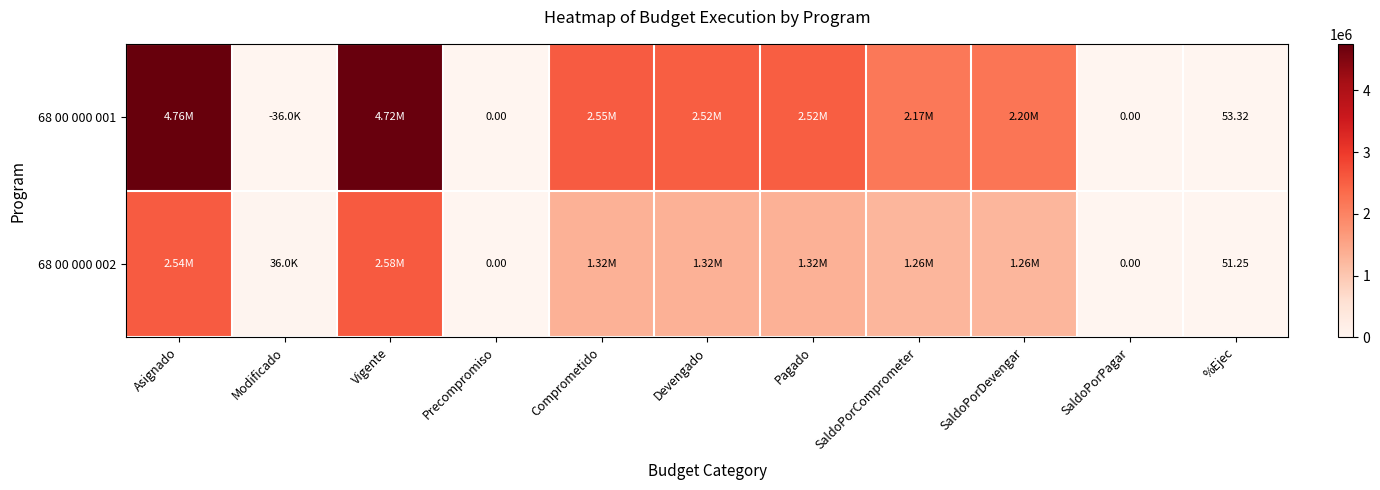

How many positive values does the 68 00 000 001 series have?

8